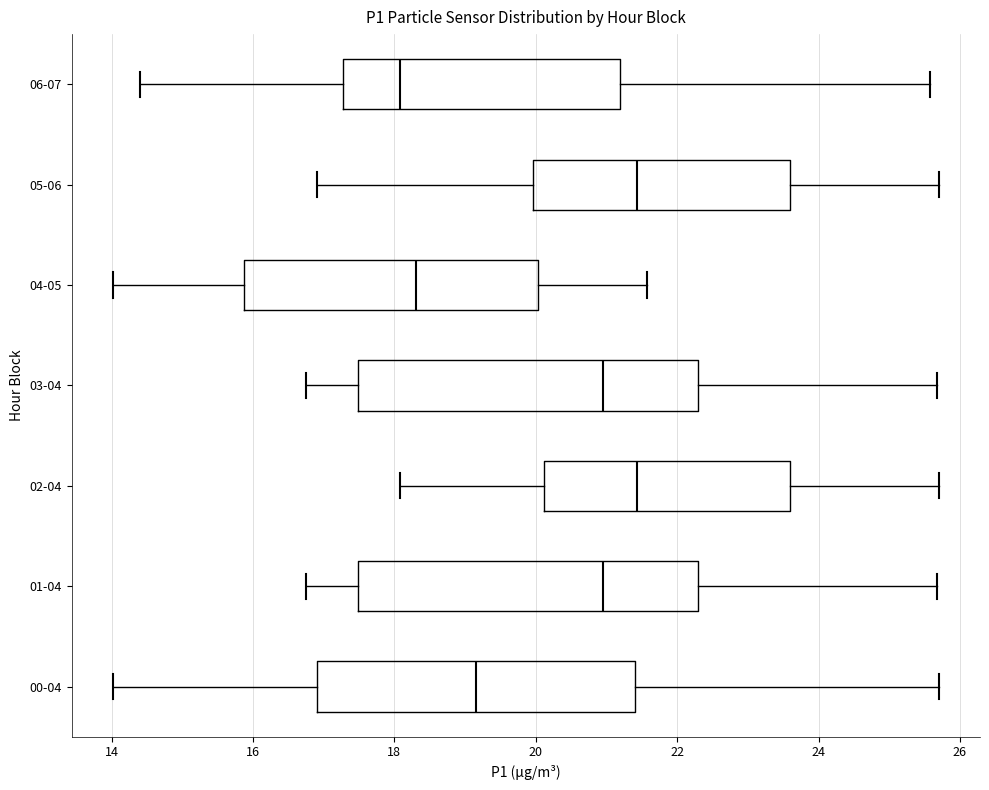

Reading bottom to top, transcribe this box plot: for each box, give where its median line is, the range the box spans, and where its two whiskers end, as read against the x-axis. The values are not printed on the chart, so give them approximately, as read against the axis.

00-04: median 19.2, box 17.0 to 21.4, whiskers 14.0 to 25.8
01-04: median 21.0, box 17.4 to 22.4, whiskers 16.8 to 25.6
02-04: median 21.4, box 20.2 to 23.6, whiskers 18.0 to 25.8
03-04: median 21.0, box 17.4 to 22.4, whiskers 16.8 to 25.6
04-05: median 18.4, box 15.8 to 20.0, whiskers 14.0 to 21.6
05-06: median 21.4, box 20.0 to 23.6, whiskers 17.0 to 25.8
06-07: median 18.0, box 17.2 to 21.2, whiskers 14.4 to 25.6